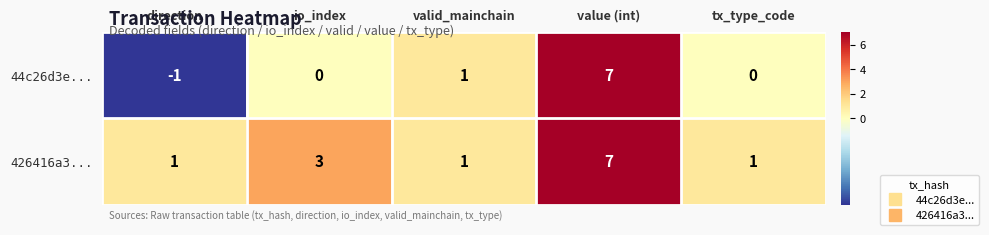

At which label does 426416a3... reach its peak?

value (int)